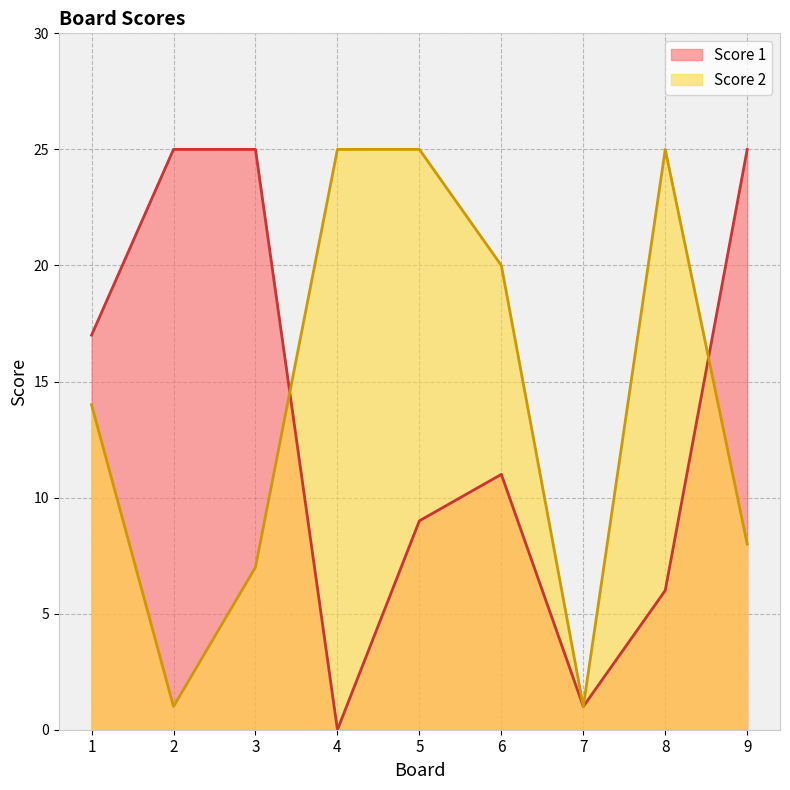

The Score 2 series shows 8 at 9. True or false?

True